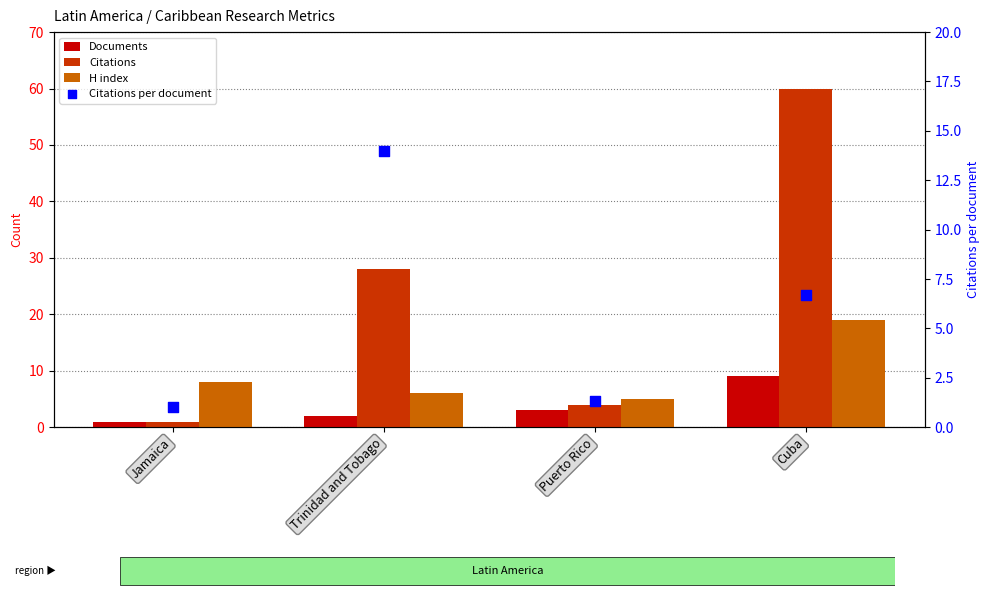

Which series reaches the minimum Y coordinate?

Documents